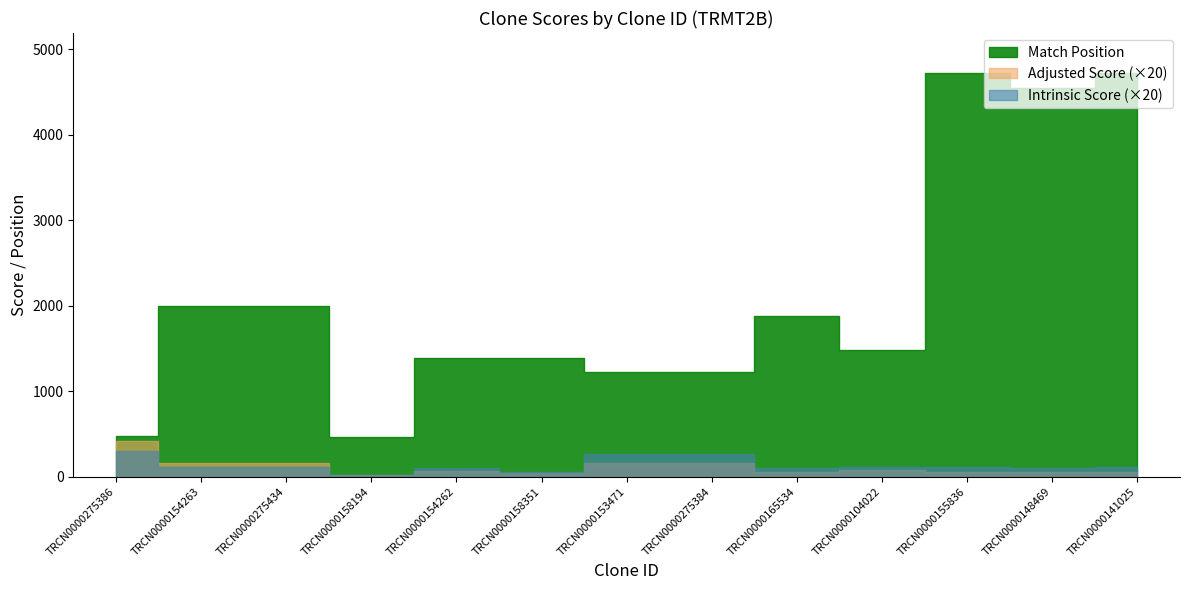

Is the value of Intrinsic Score at TRCN0000165534 greater than the value of Adjusted Score at TRCN0000104022?

Yes